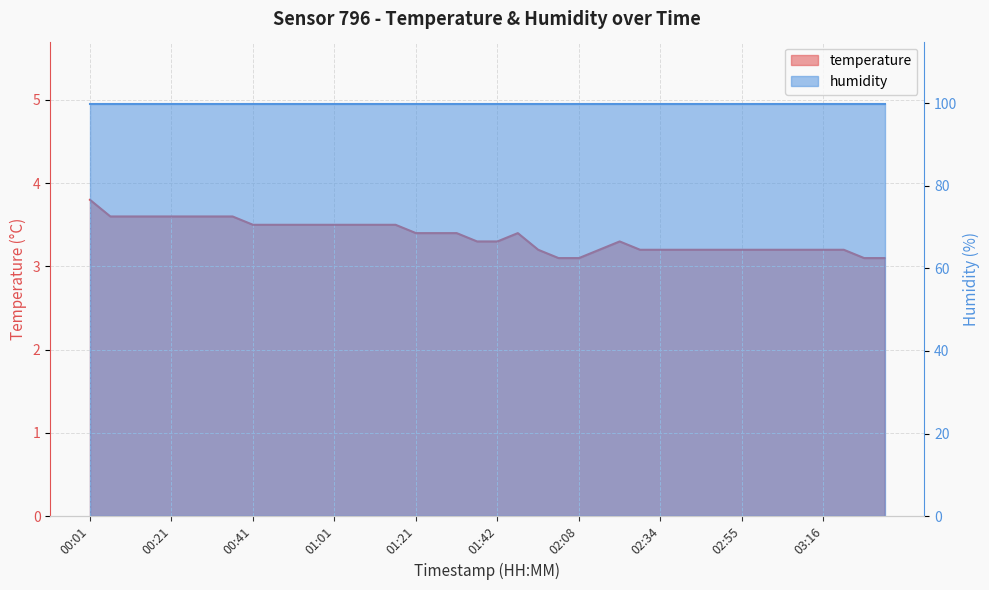

At which label is the value closest to 3?

02:03